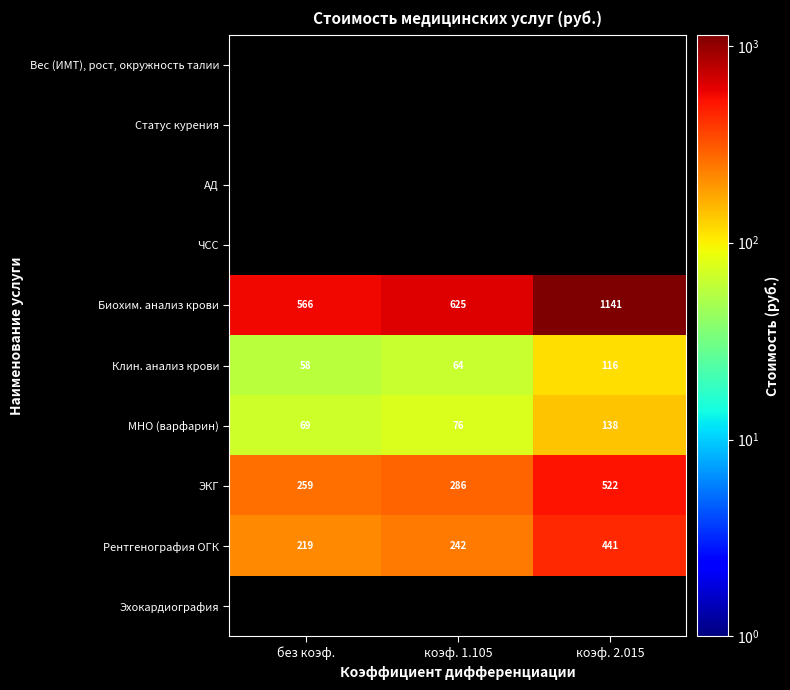

What is the difference between the maximum and minimum values in the ЭКГ series?

262.7